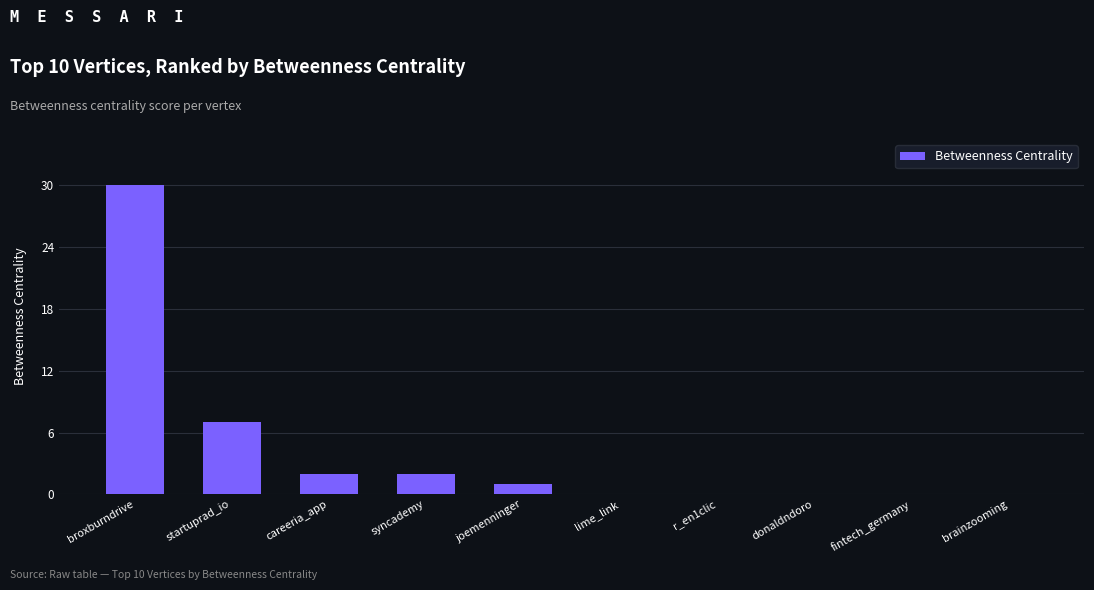

Between startuprad_io and donaldndoro, which is larger?

startuprad_io